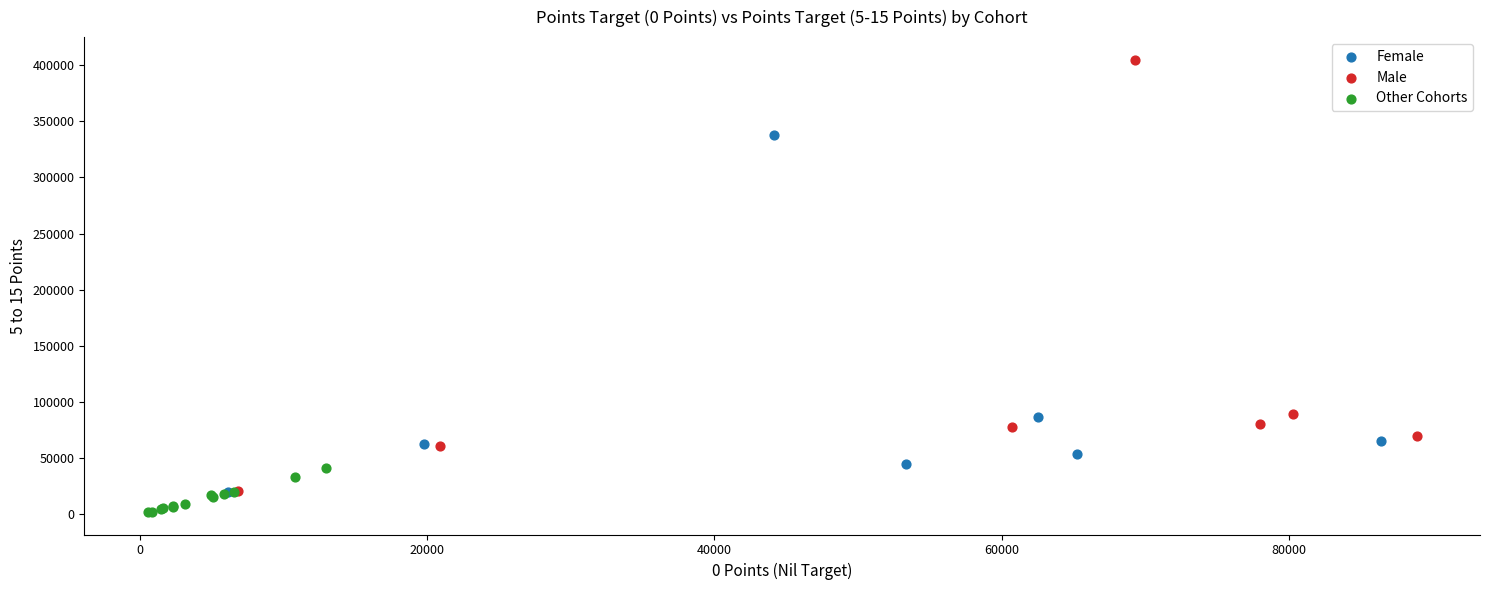

What are all the series names shown in the legend?

Female, Male, Other Cohorts